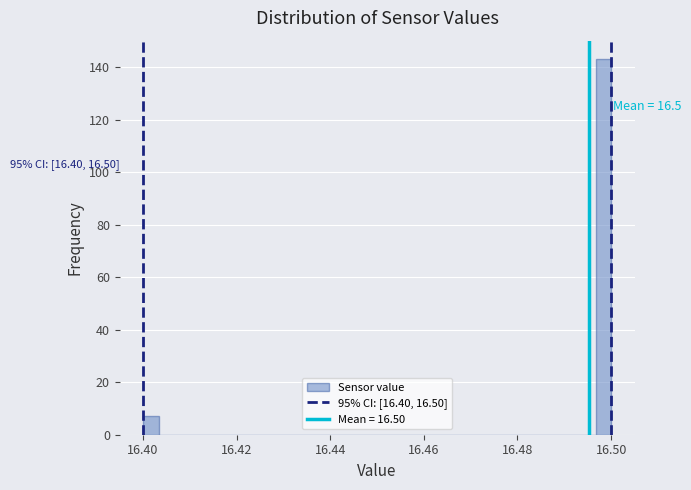

Around what value on the x-axis is the tallest bar? Give the approximate position of its centre, as read against the axis.

16.498